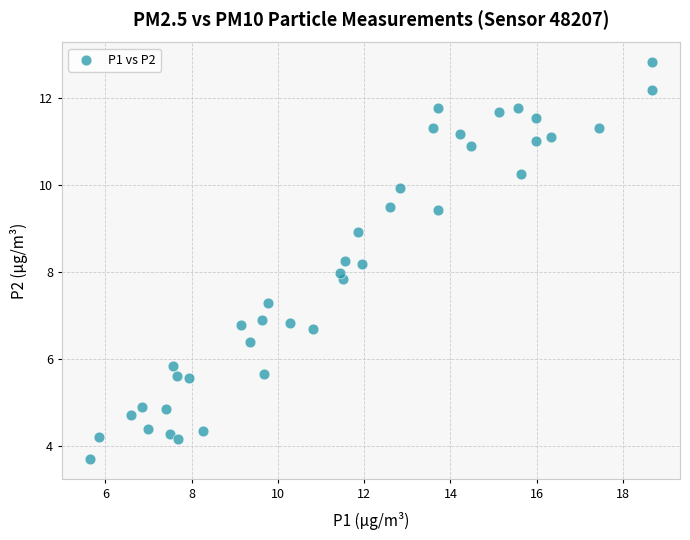

What is the range of X values (max minus min)?

13.0